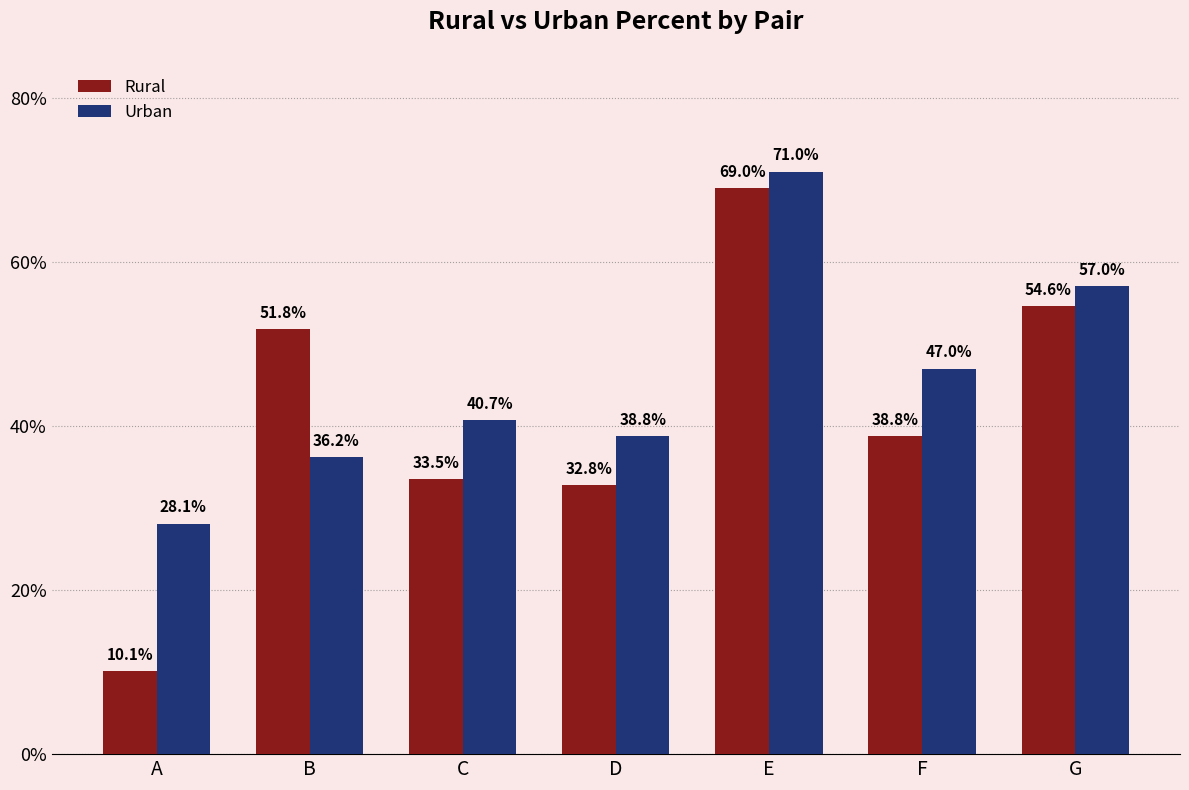

At which label does Rural reach its minimum?

A